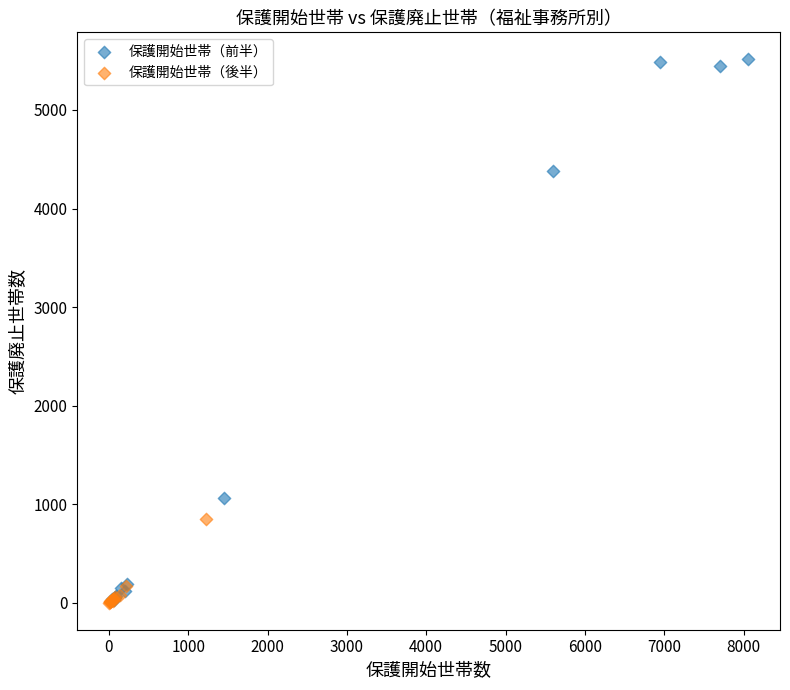

Which series contains the highest Y value?

保護開始世帯（前半）